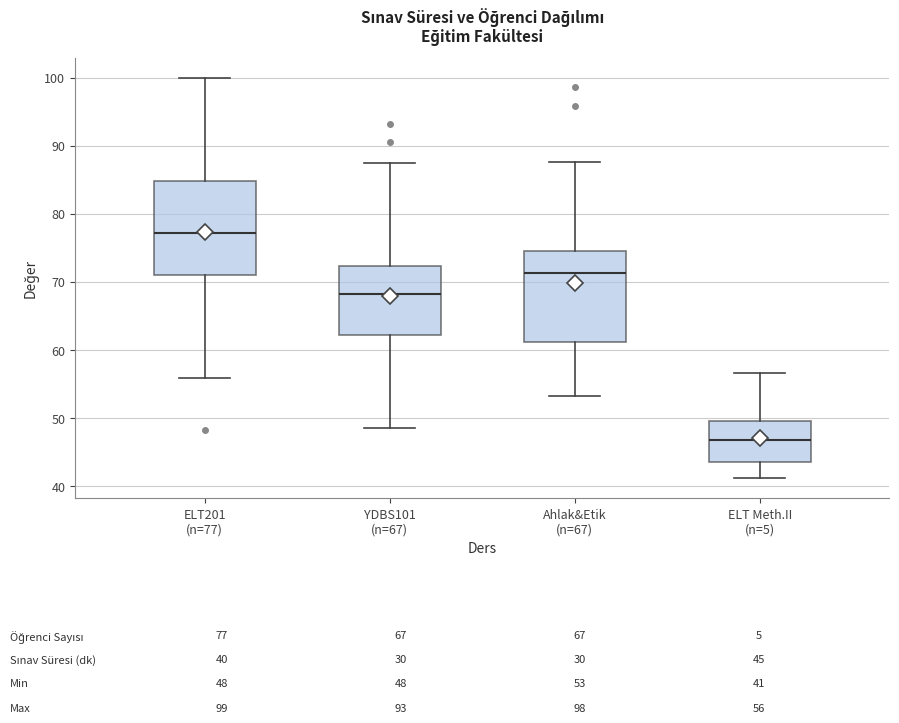

Which box's median line is the highest?

ELT201 (n=77)